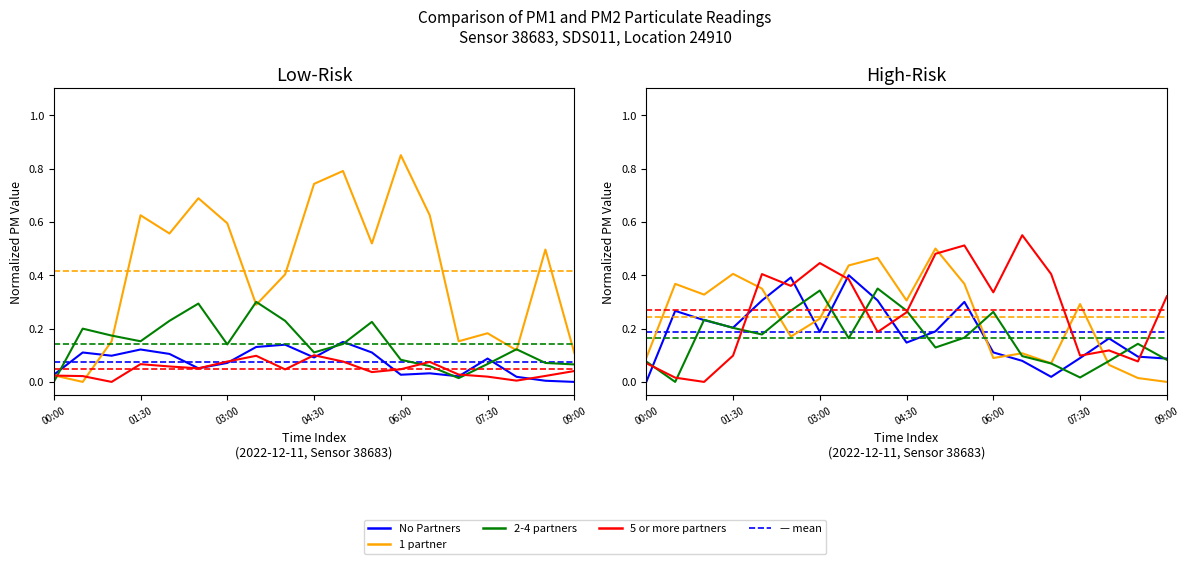

What position from the left is 07:30?

16